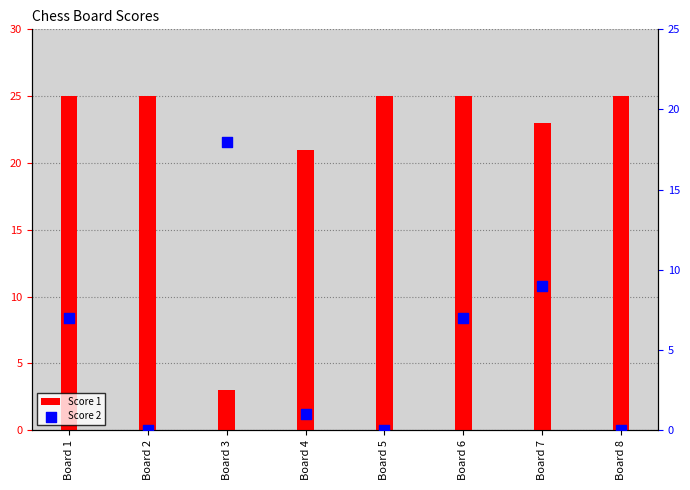

Is the value of Score 1 at Board 1 greater than the value of Score 2 at Board 3?

Yes